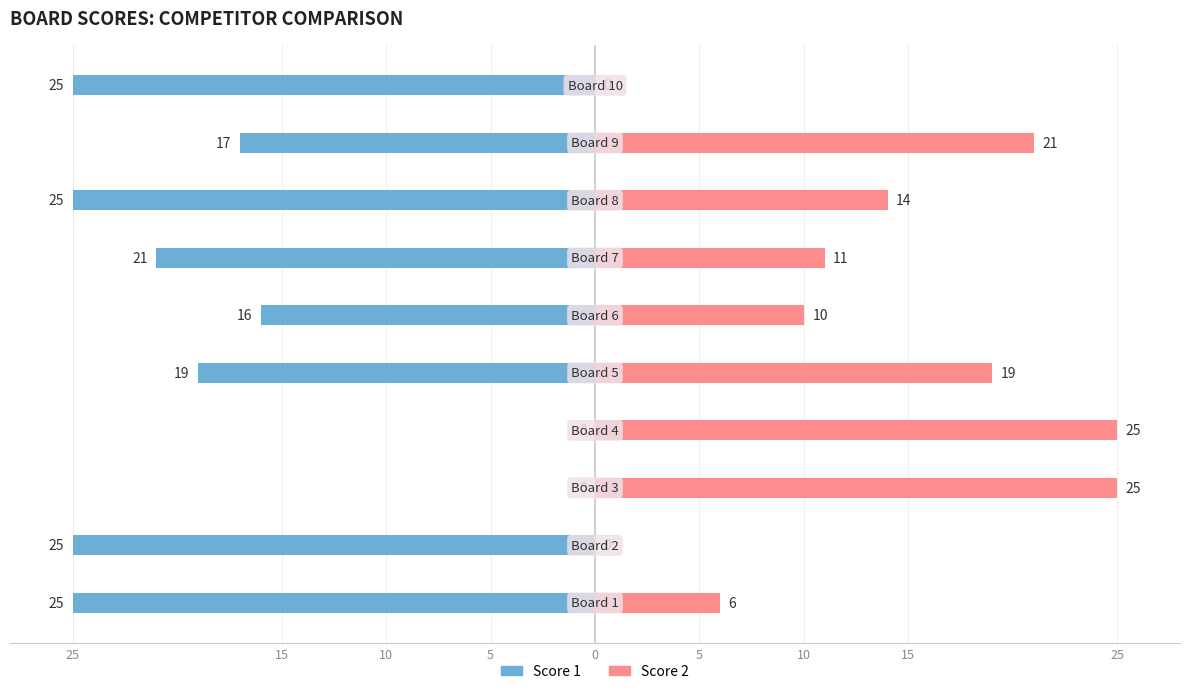

Reading left to right, extract all data points from this chart.

Score 1: -25	-25	0	0	-19	-16	-21	-25	-17	-25
Score 2: 6	0	25	25	19	10	11	14	21	0